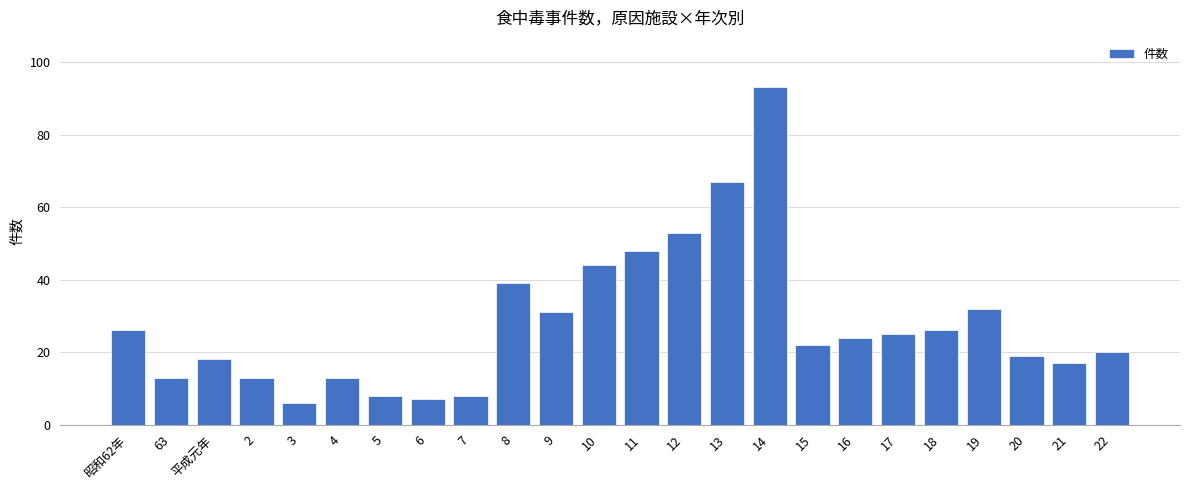

What is the difference between the values at 21 and 13?

50